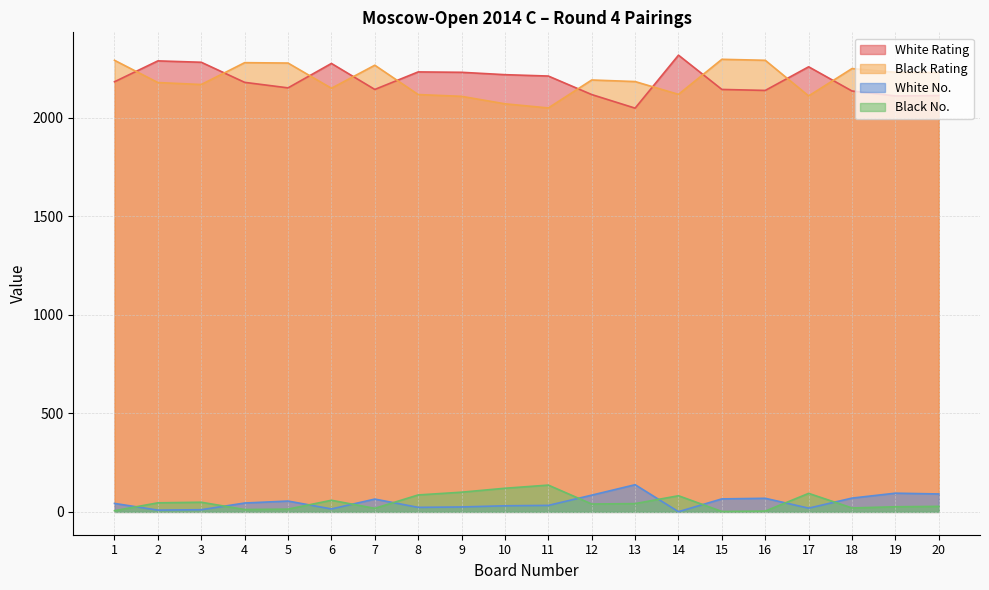

What is the difference between the White Rating values at 18 and 9?

95